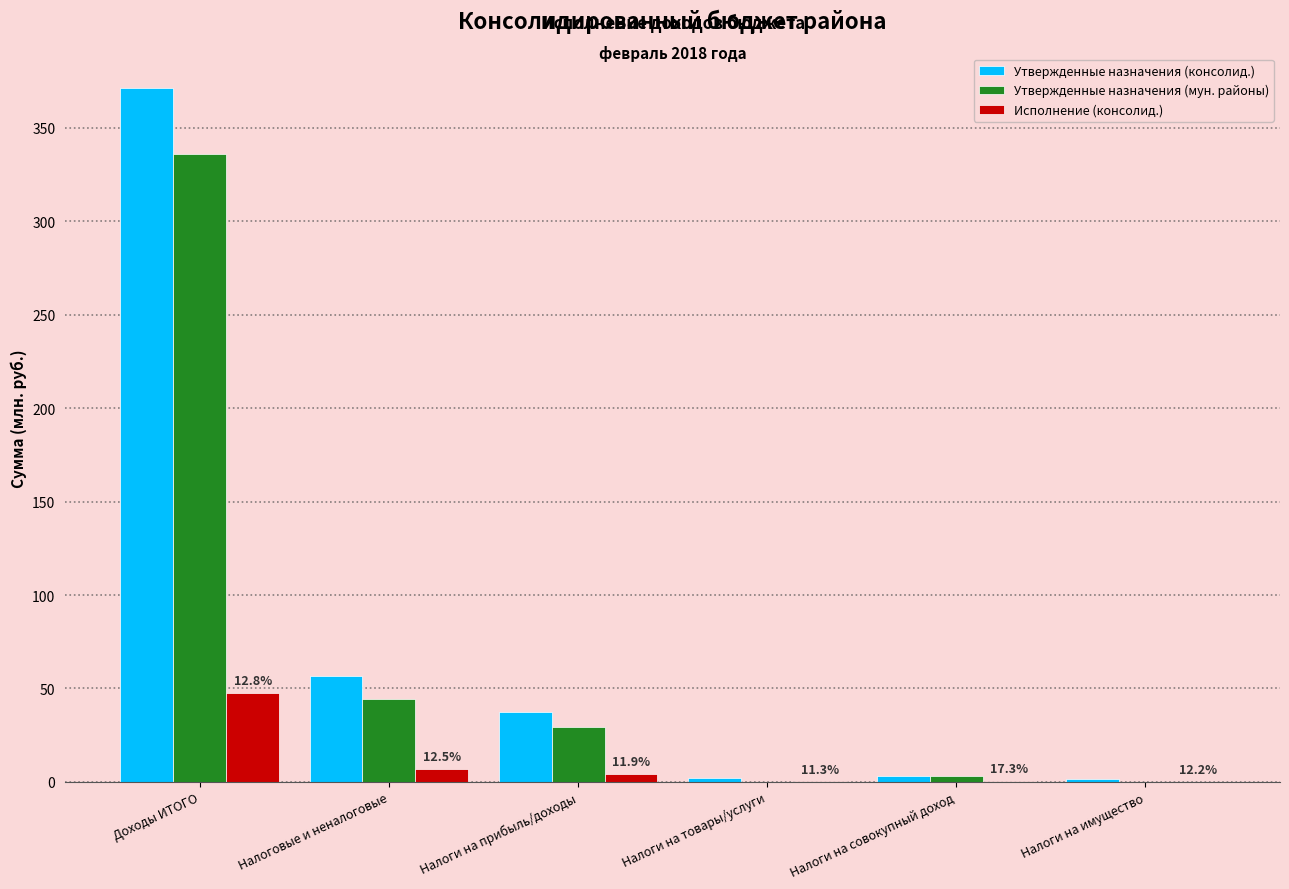

Between Доходы ИТОГО and Налоги на совокупный доход, which series saw the biggest shift?

Утвержденные назначения (консолид.)